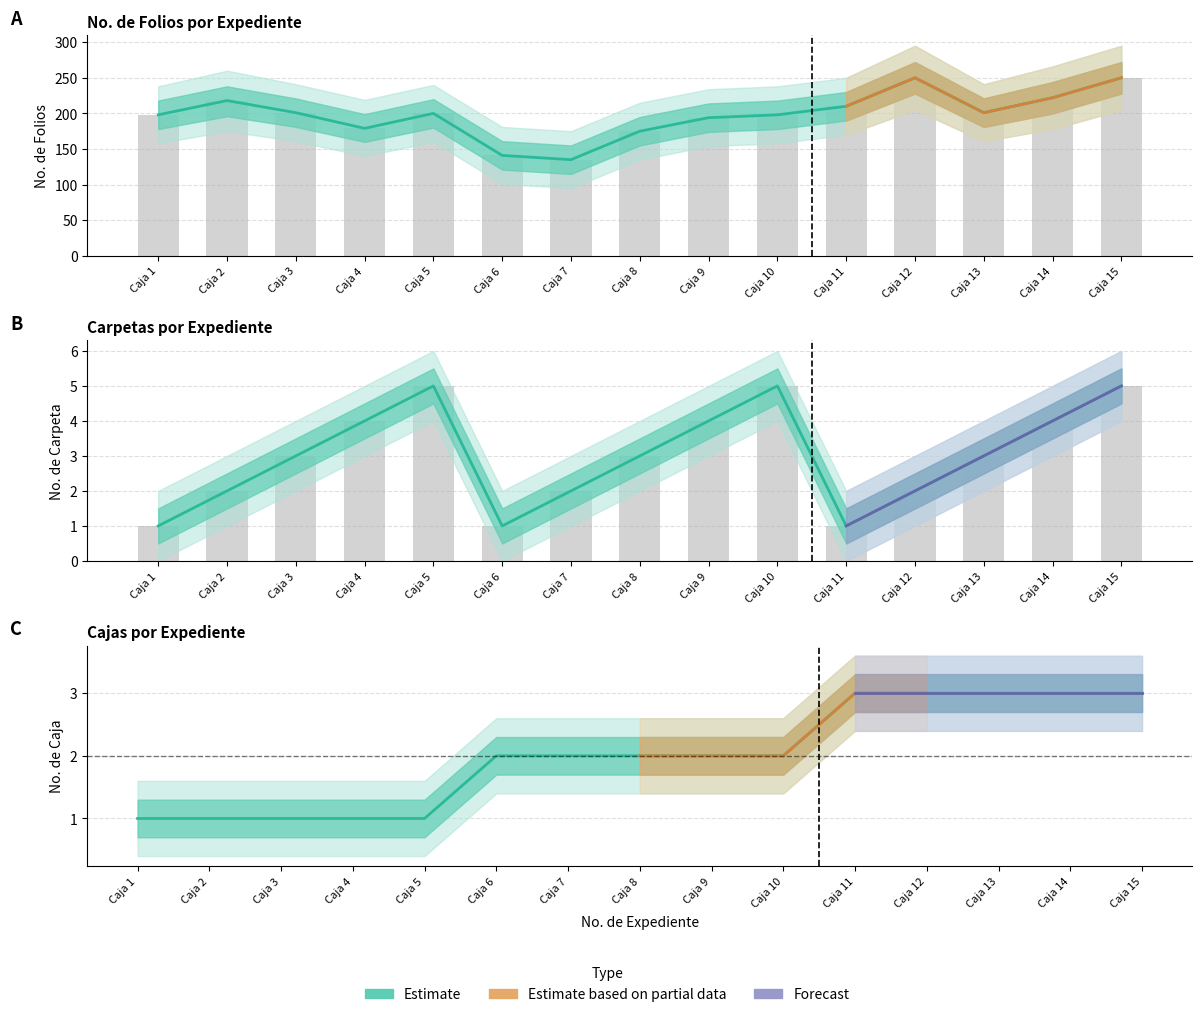

At which label is Caja closest to 2?

Caja 6